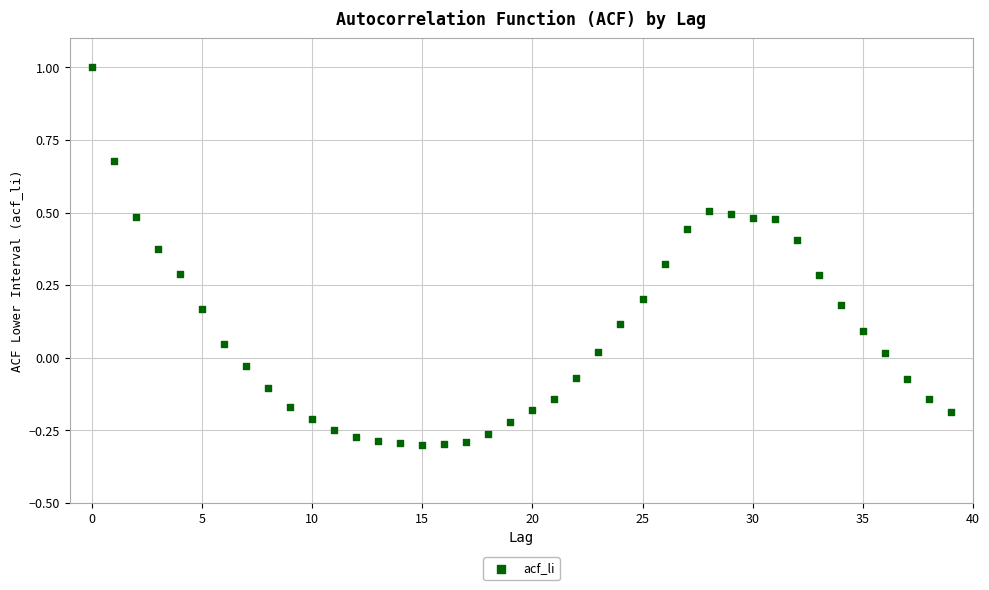

What is the range of Y values (max minus min)?

1.3